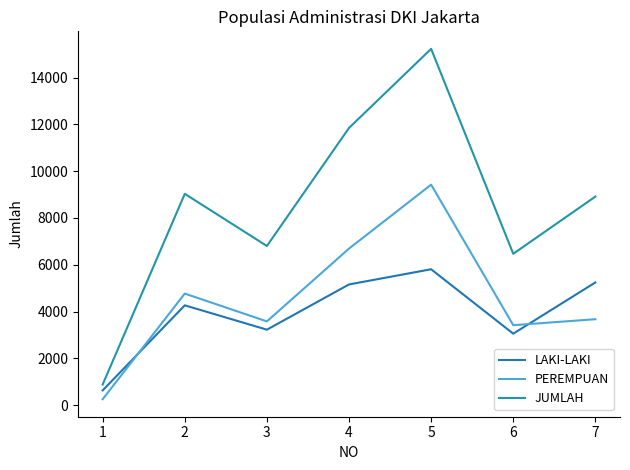

Does the chart display data point markers on the line(s)?

No